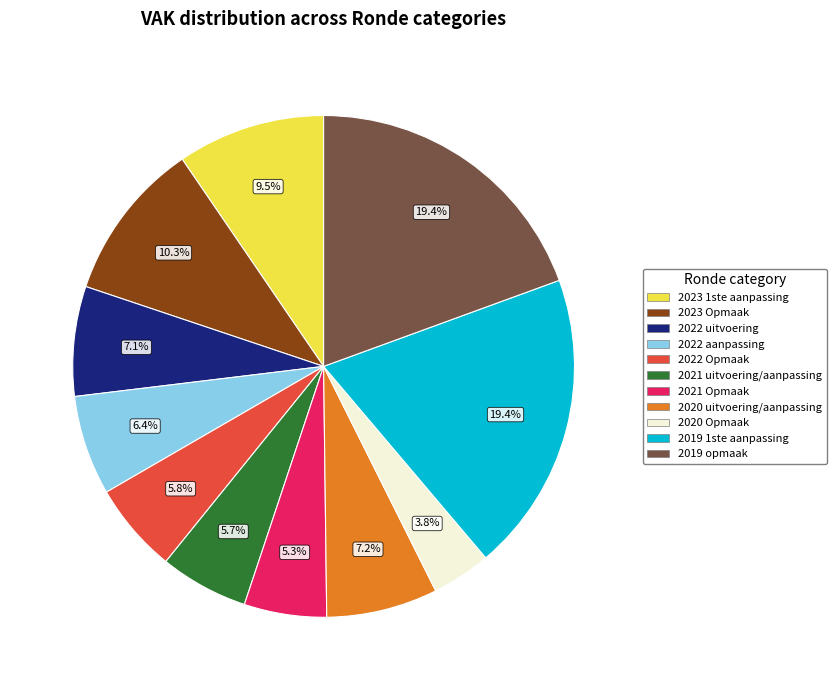

Which slice is the smallest?

2020 Opmaak